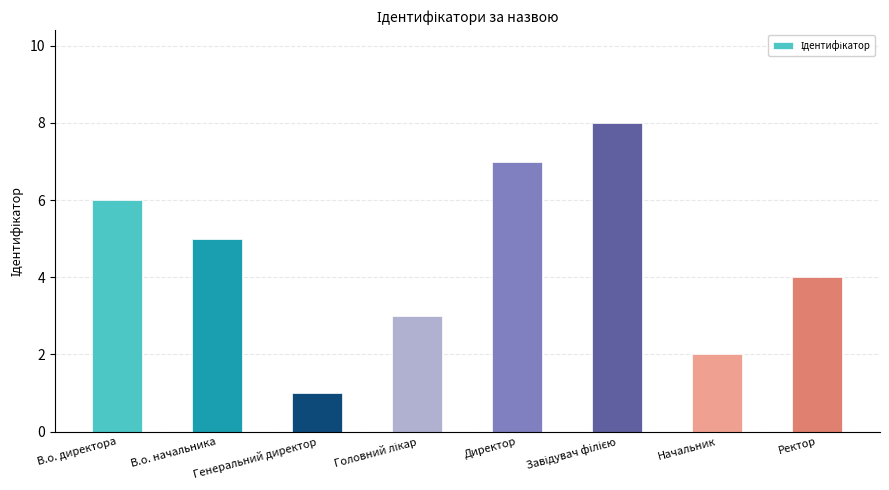

At which label does the data first exceed 5?

В.о. директора